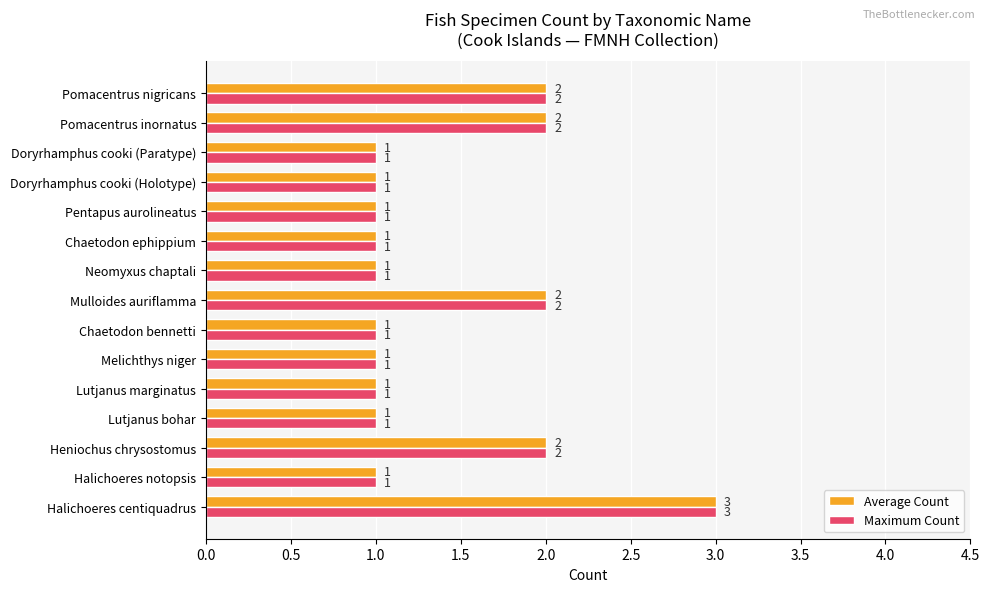

Is it true that Average Count equals 1 at Lutjanus marginatus?

True